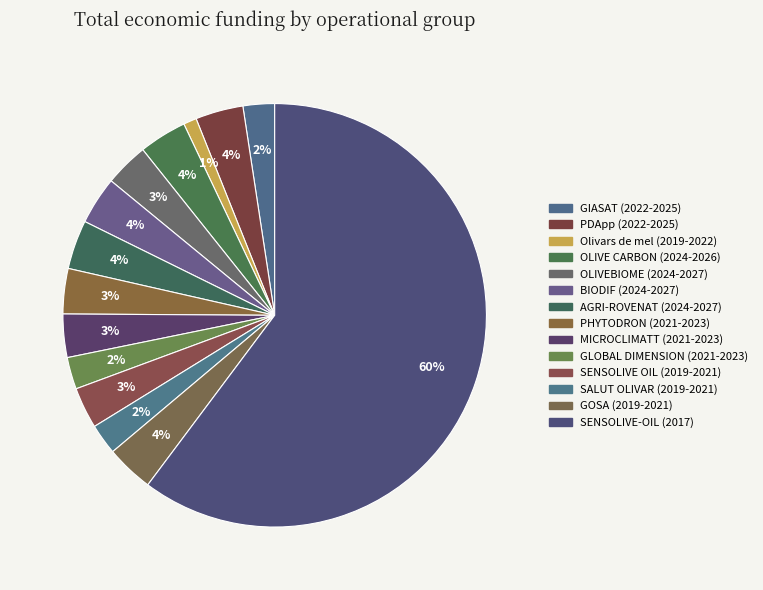

How many slices are in this pie chart?

14